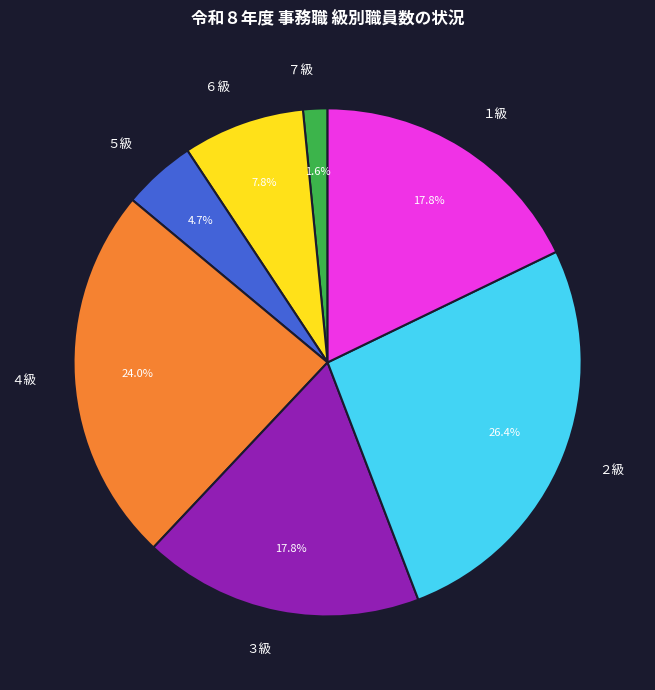

Is １級 the majority of the pie?

No